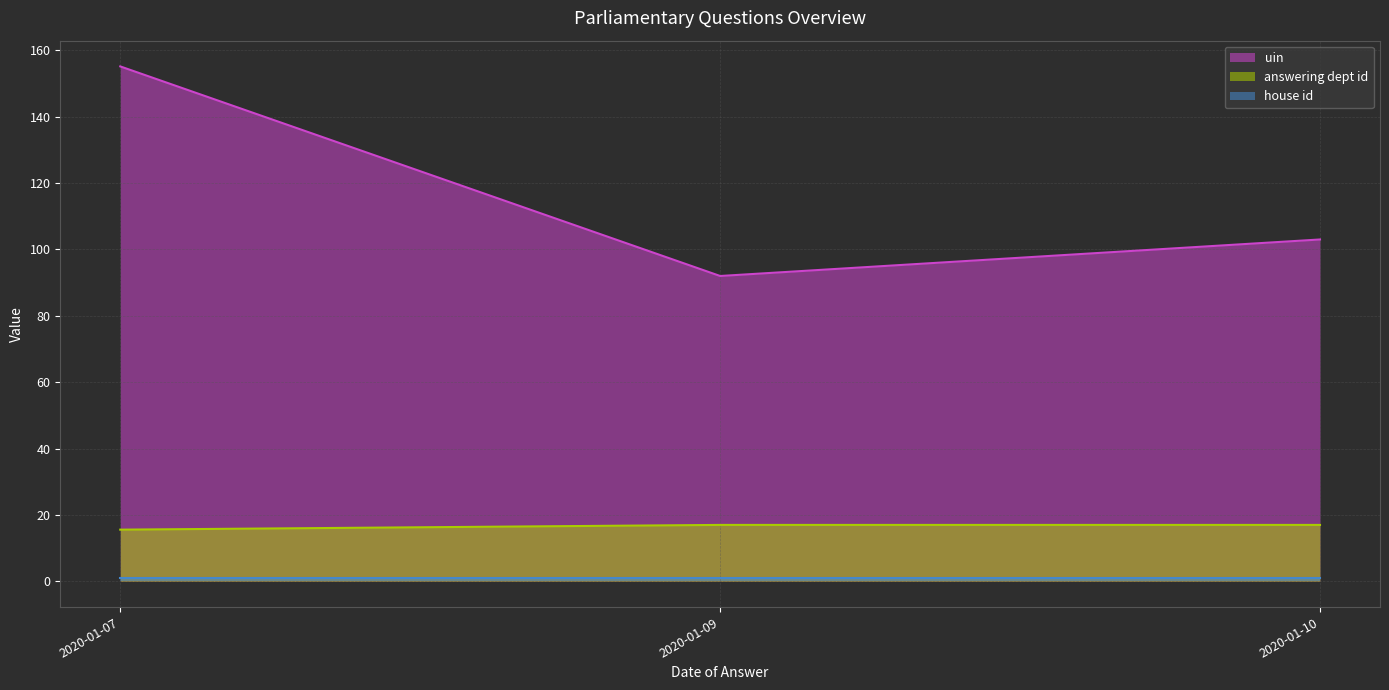

What is the label of the 2nd point from the left?

2020-01-09